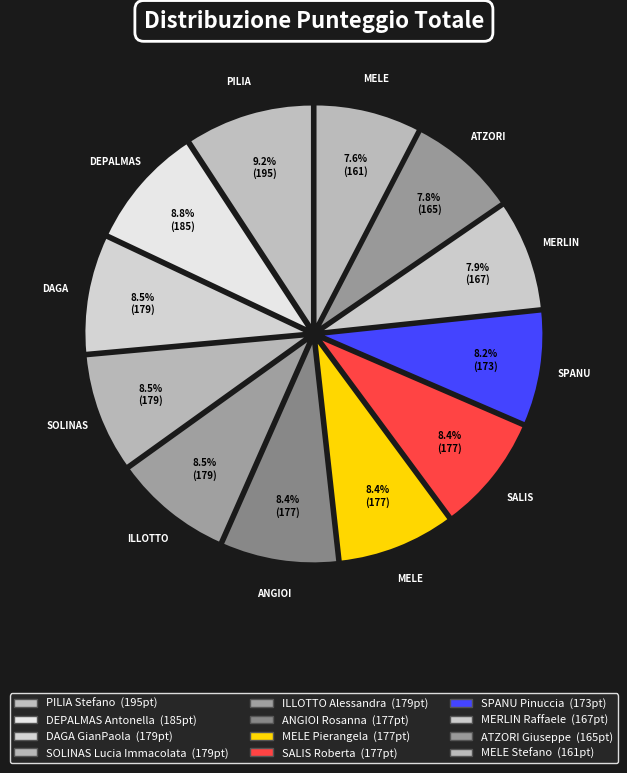

Combined, what portion of the pie is PILIA Stefano and DAGA GianPaola?

17.7%